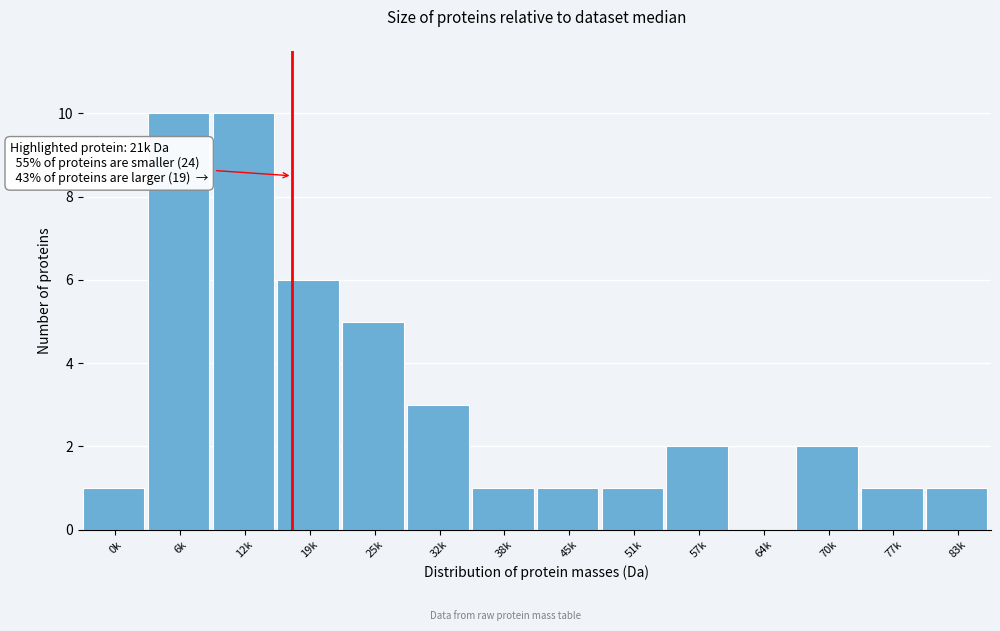

Reading left to right, what are all the values shown in this chart?

0k=1	6k=10	12k=10	19k=6	25k=5	32k=3	38k=1	45k=1	51k=1	57k=2	64k=0	70k=2	77k=1	83k=1